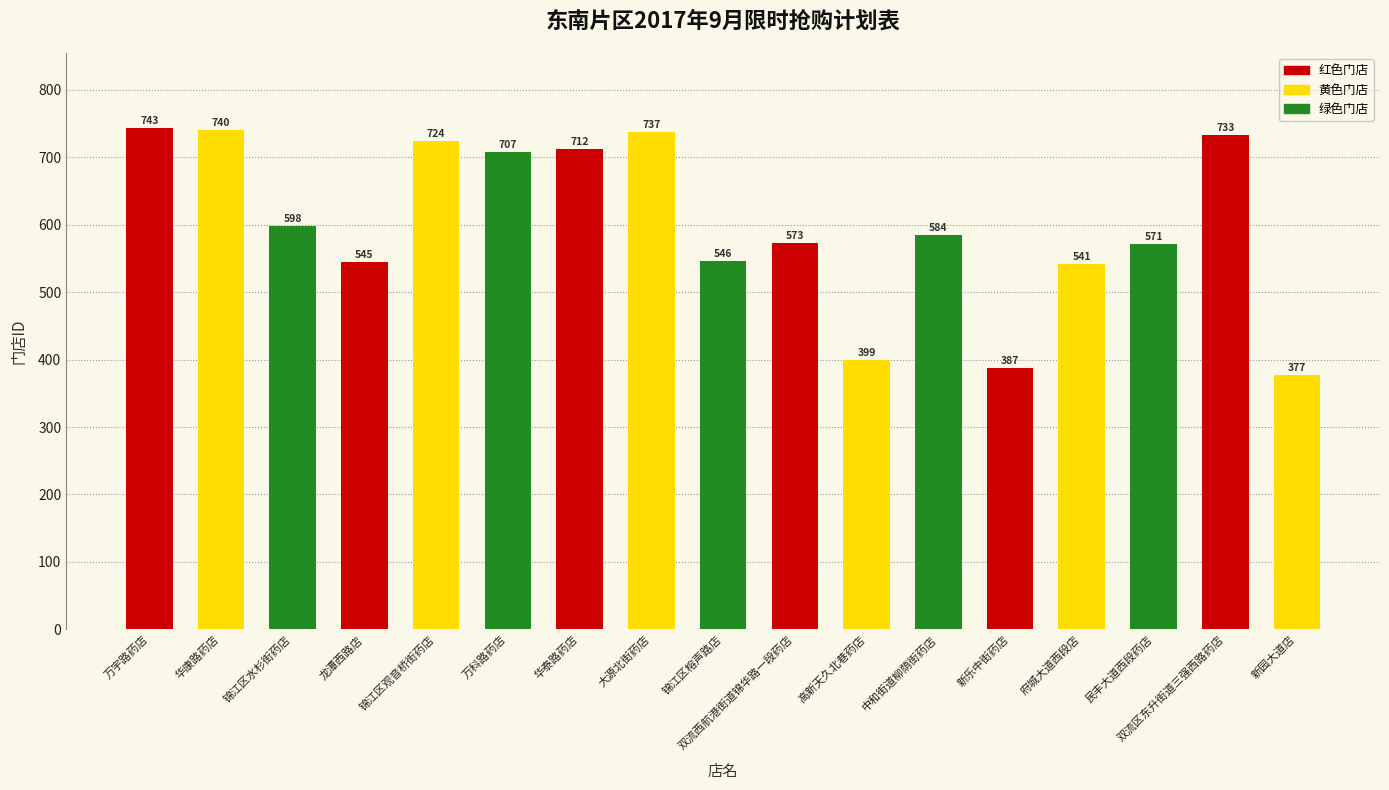

What is the maximum value shown in the chart?

743